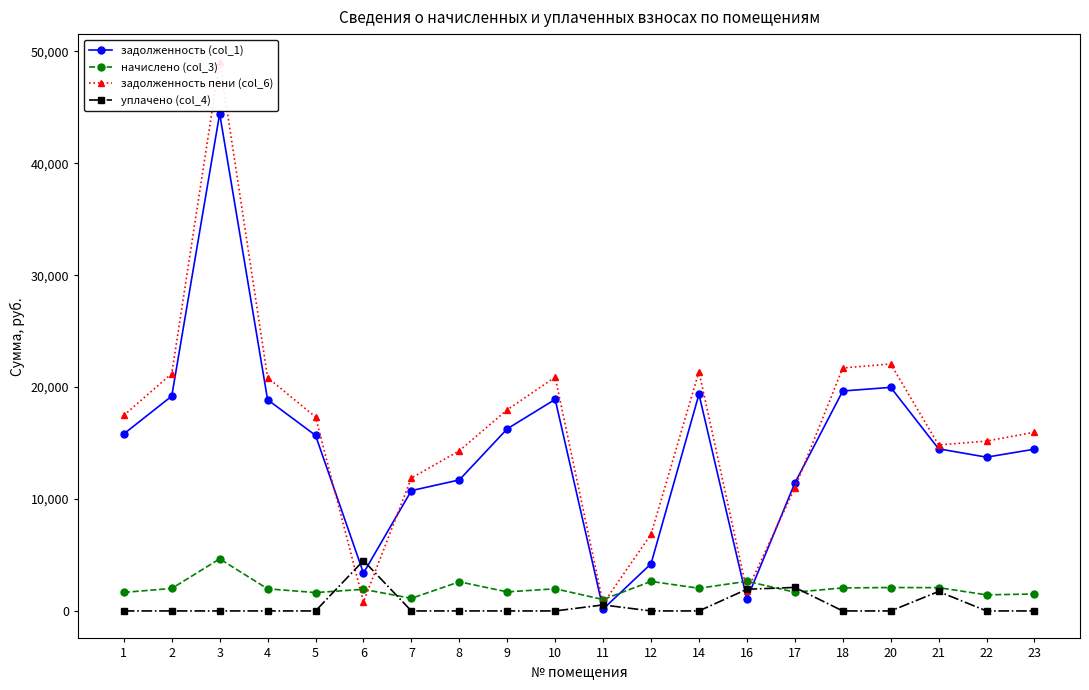

What is the average value of the начислено (col_3) series?

2024.3